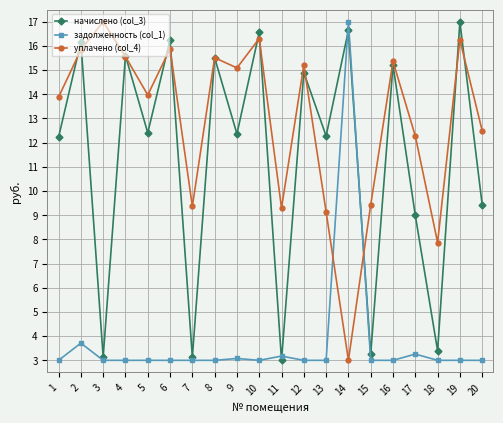

How many values in the уплачено (col_4) series are below 15?

10